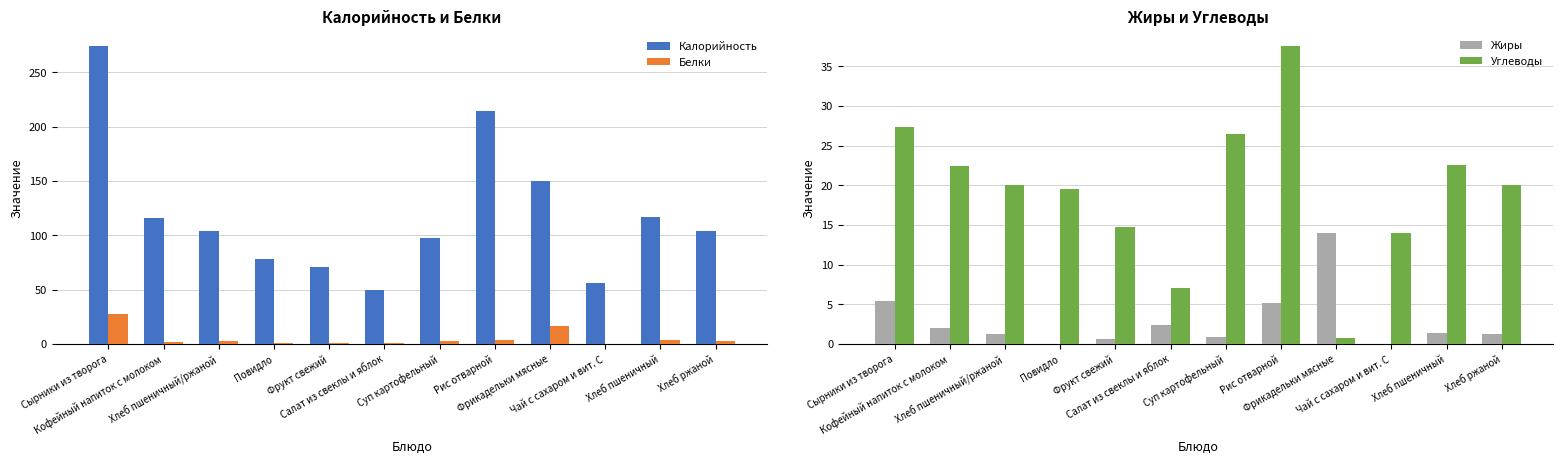

The Углеводы series shows 19.5 at Повидло. True or false?

True